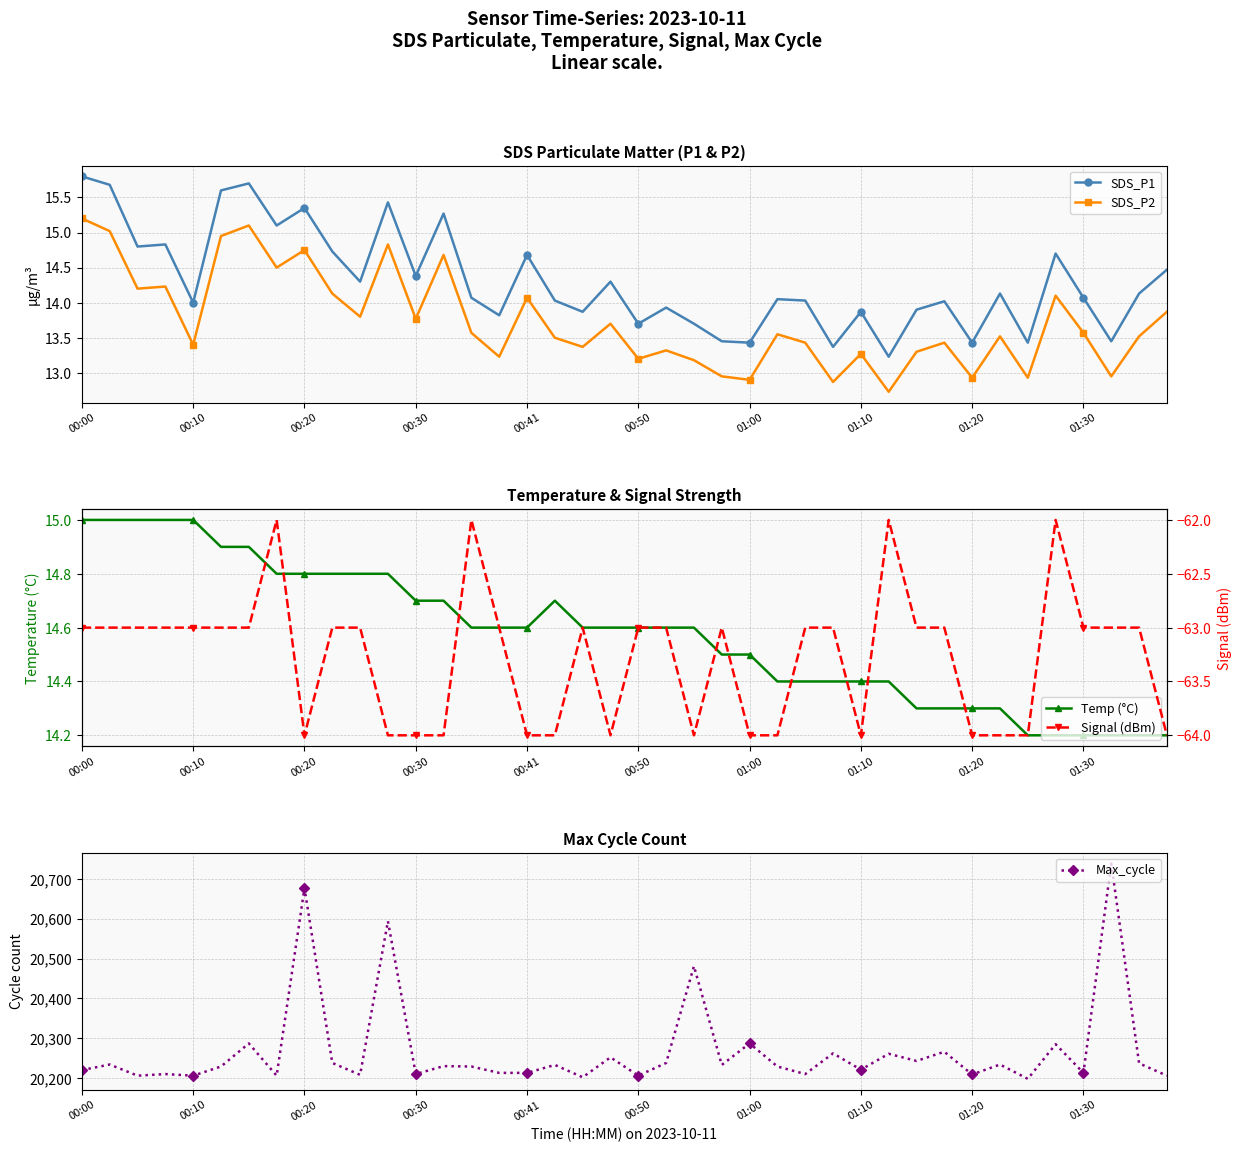

Rank the series by their maximum value, from highest to lowest.

Max_cycle, SDS_P1, SDS_P2, Temp (°C), Signal (dBm)